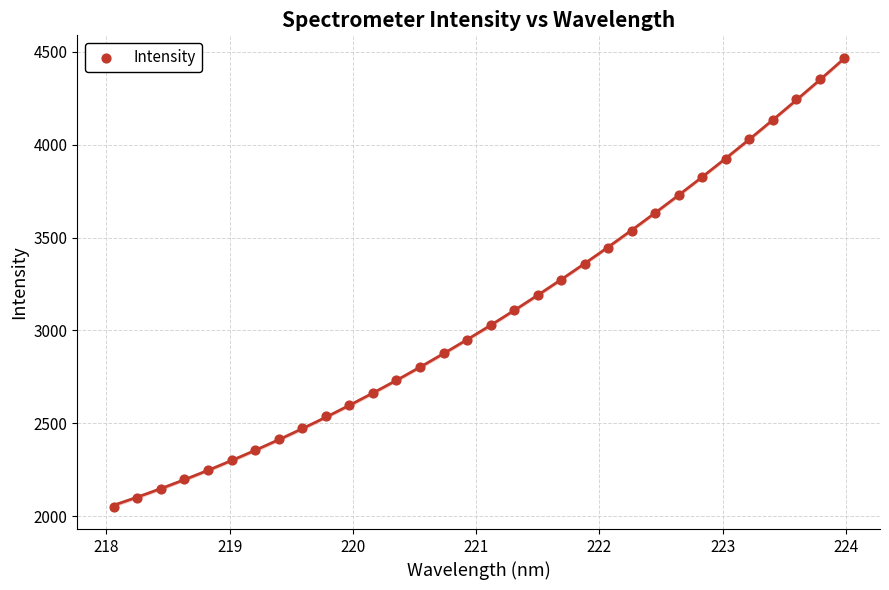

What is the range of Y values (max minus min)?

2416.8